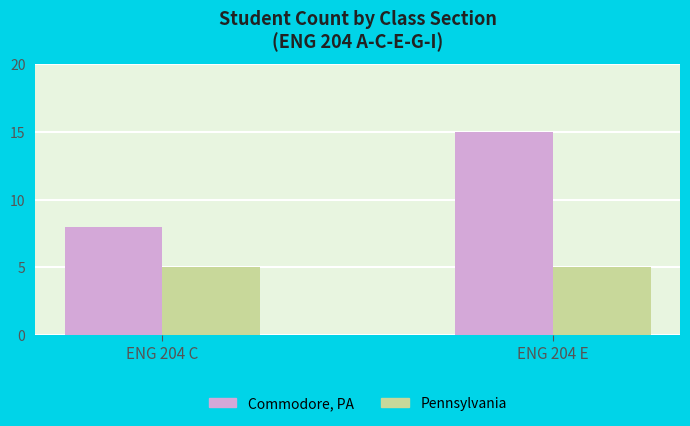

Reading left to right, extract all data points from this chart.

Commodore, PA: ENG 204 C=8	ENG 204 E=15
Pennsylvania: ENG 204 C=5	ENG 204 E=5